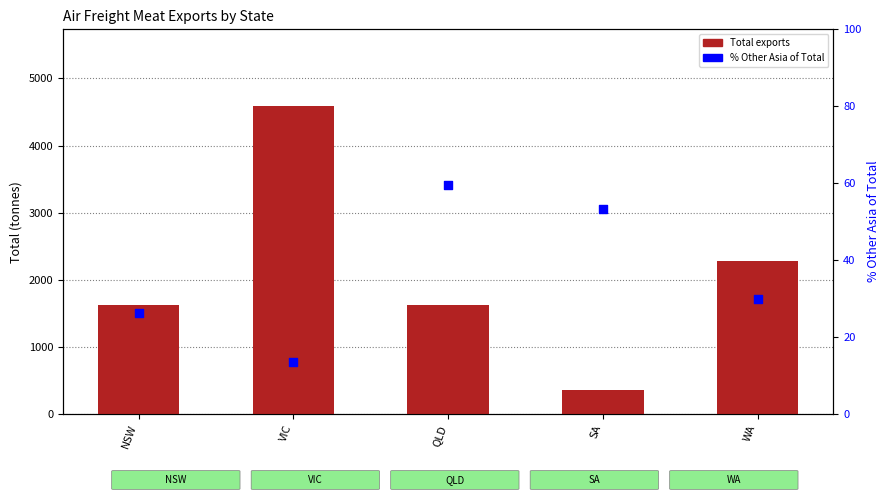

Which series contains the highest Y value?

Total